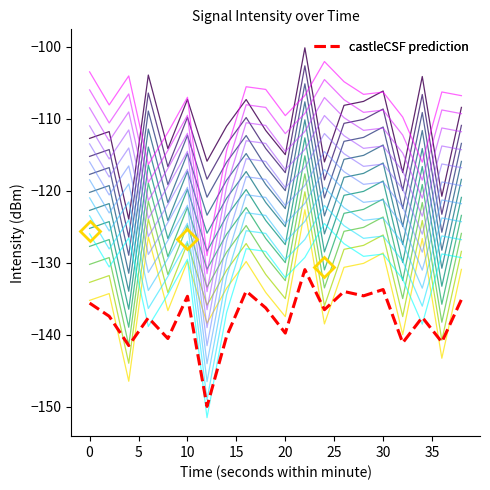

What is the value of the intensity_min1 offset point at the 9th from the left?

-128.1